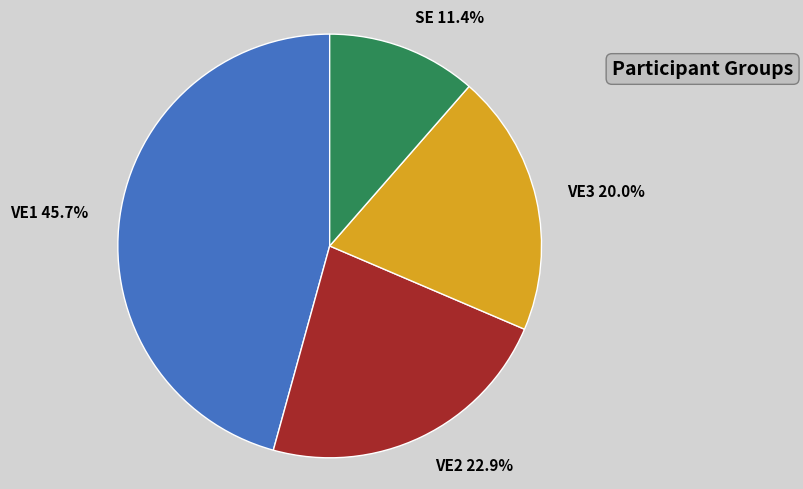

Between VE3 and SE, which is larger?

VE3